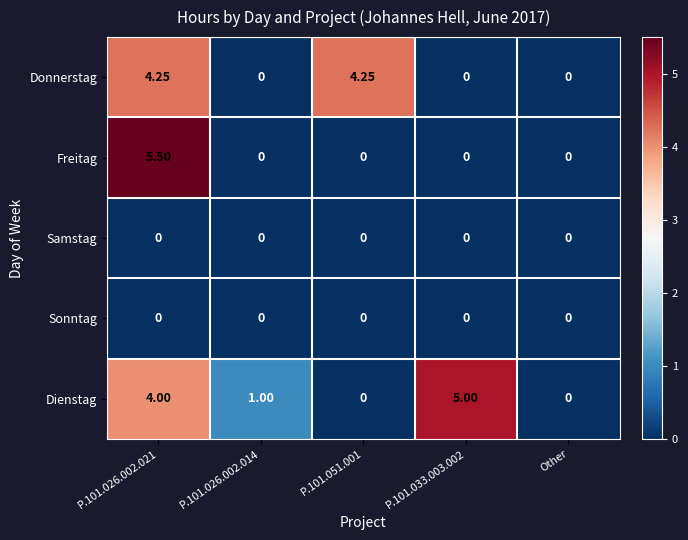

Which series has the largest total across all categories?

Dienstag